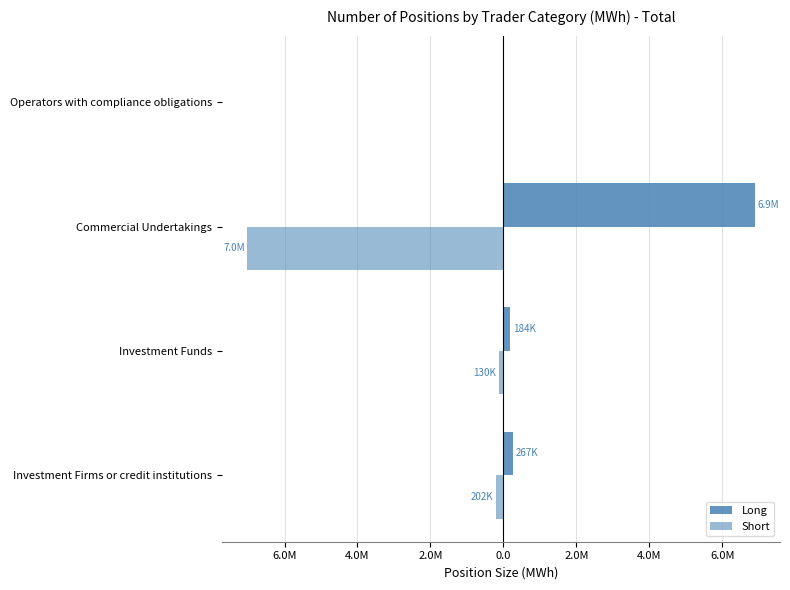

At how many categories does at least one series exceed 3513753?

1